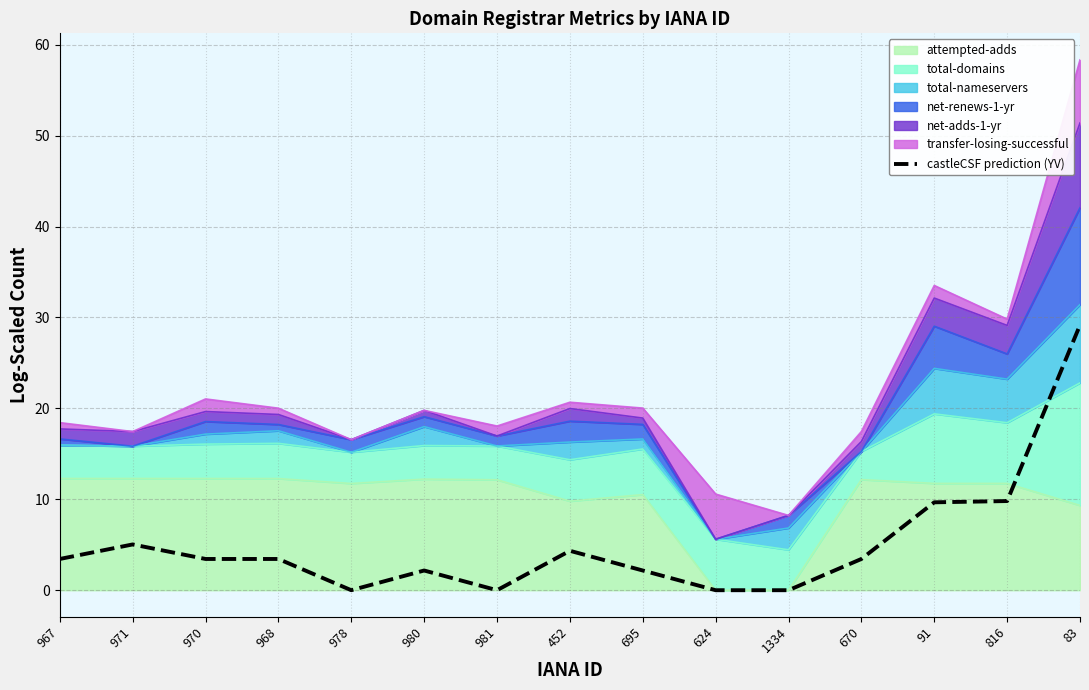

At which label does the data first exceed 3?

967